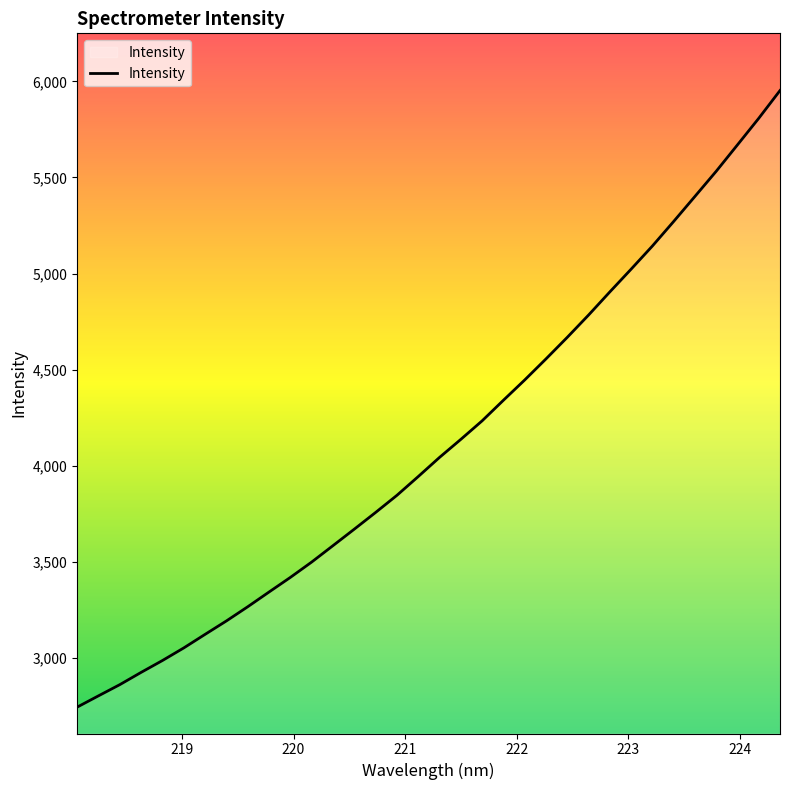

Does the chart have visible grid lines?

No